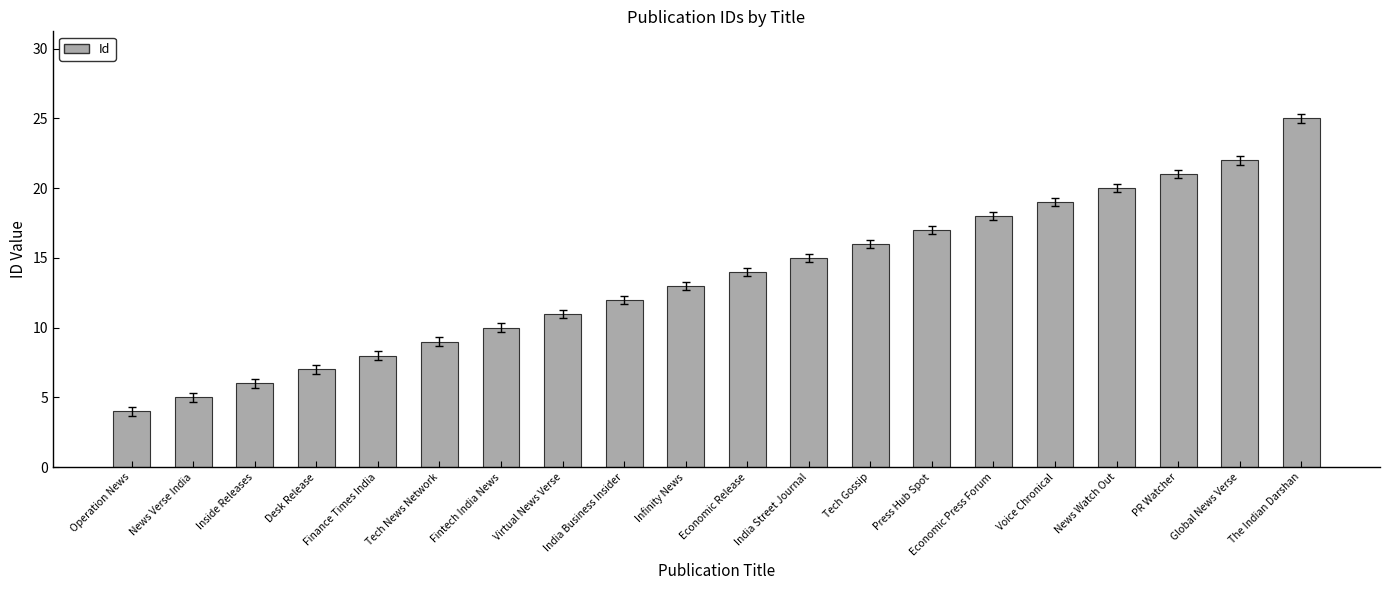

Rank the categories by value from lowest to highest.

Operation News, News Verse India, Inside Releases, Desk Release, Finance Times India, Tech News Network, Fintech India News, Virtual News Verse, India Business Insider, Infinity News, Economic Release, India Street Journal, Tech Gossip, Press Hub Spot, Economic Press Forum, Voice Chronical, News Watch Out, PR Watcher, Global News Verse, The Indian Darshan